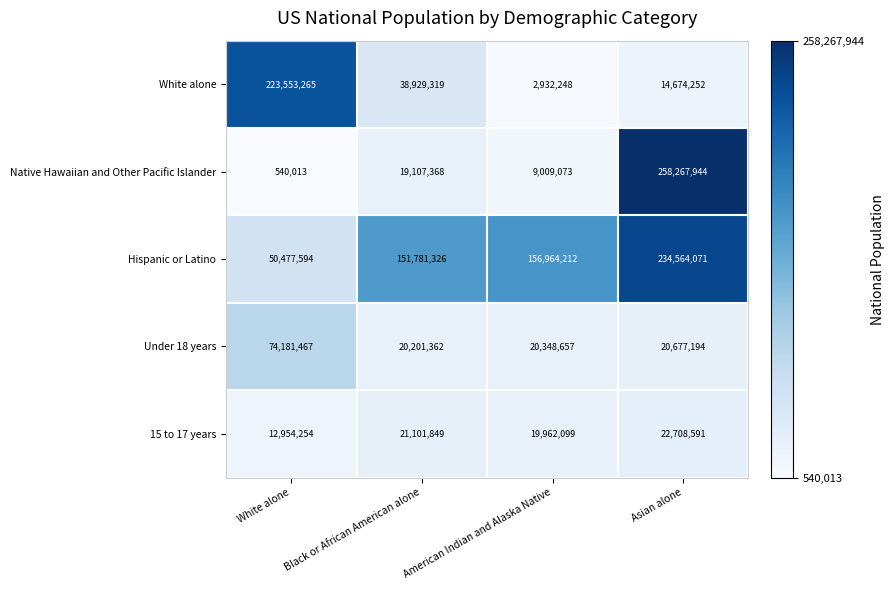

What is the sum of the Hispanic or Latino values at American Indian and Alaska Native and Asian alone?

391528283